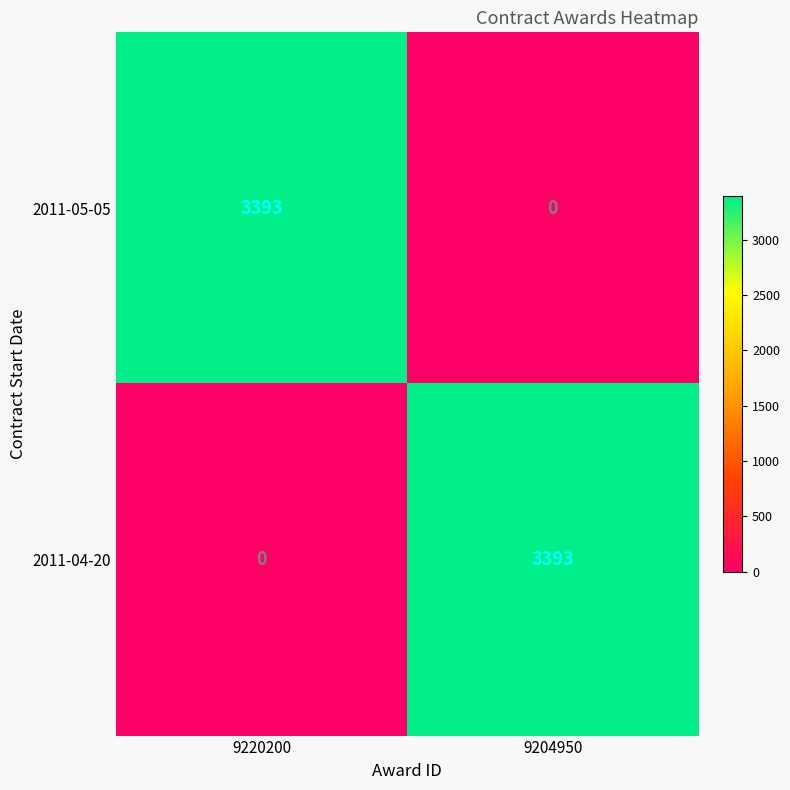

The value of 2011-04-20 at 9220200 is 2370. True or false?

False